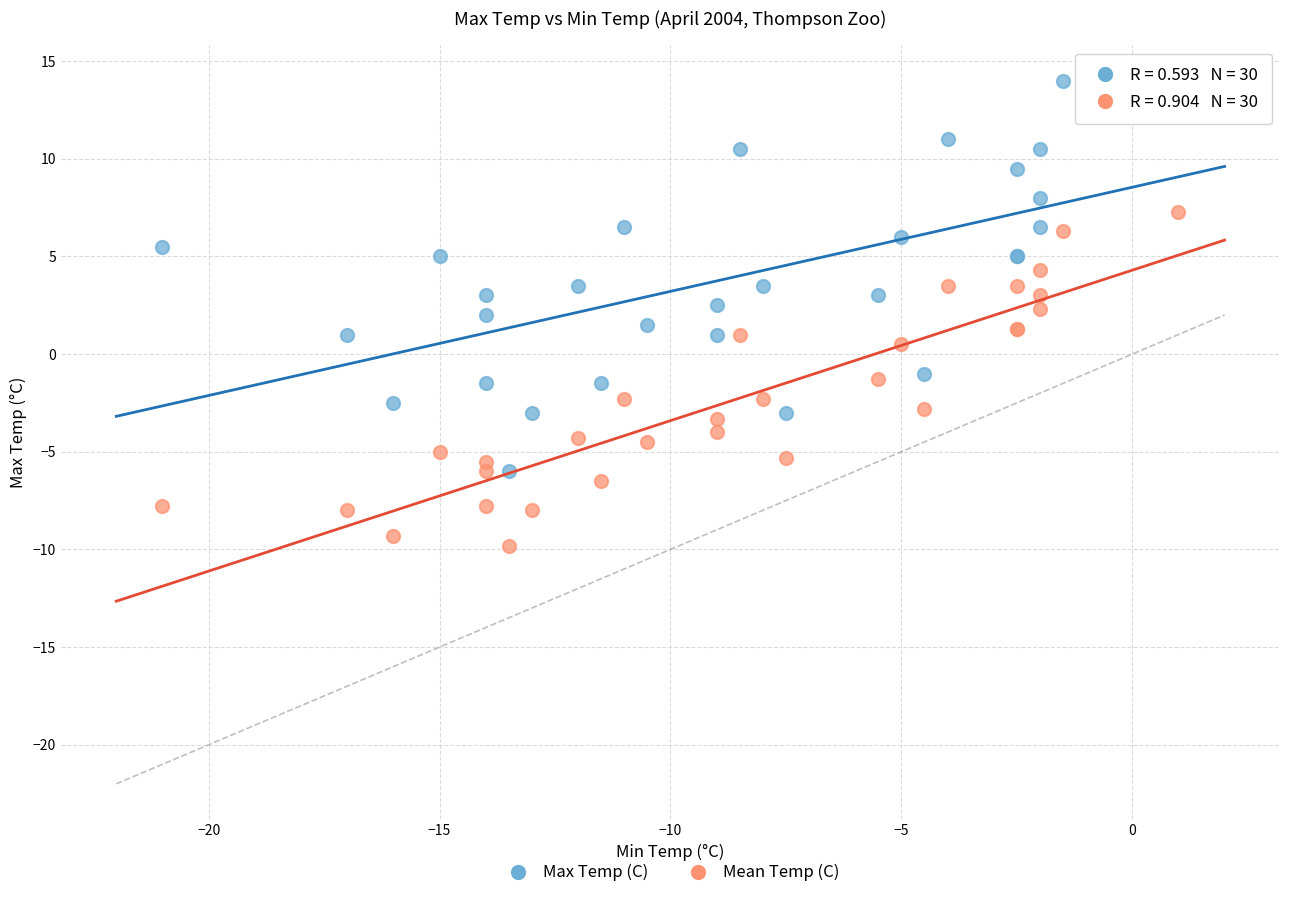

Which series contains the highest Y value?

Max Temp (C)